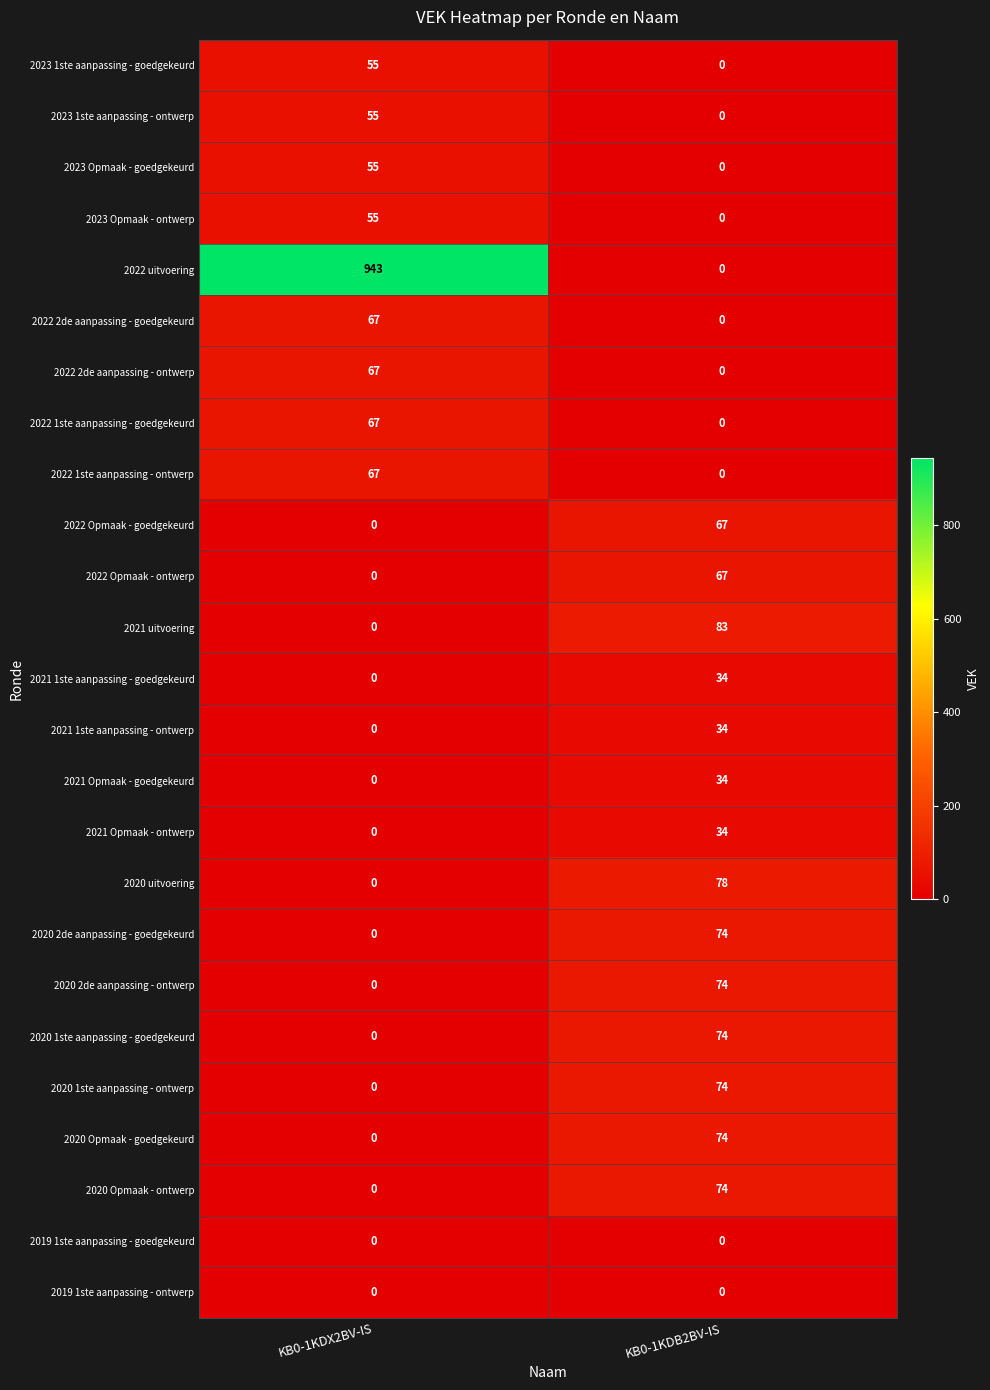

What is the average value of the 2023 1ste aanpassing - goedgekeurd series?

28